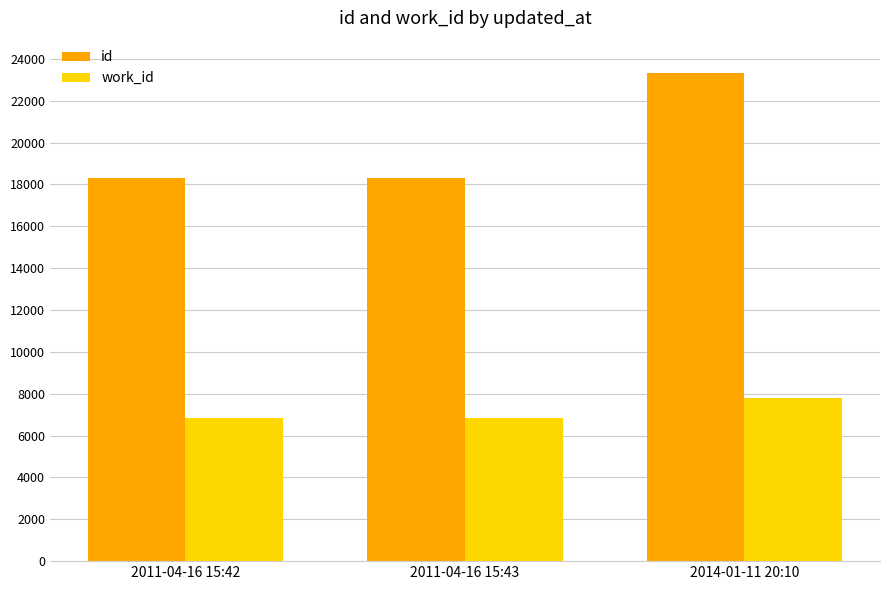

At which category is the sum across all series the highest?

2014-01-11 20:10